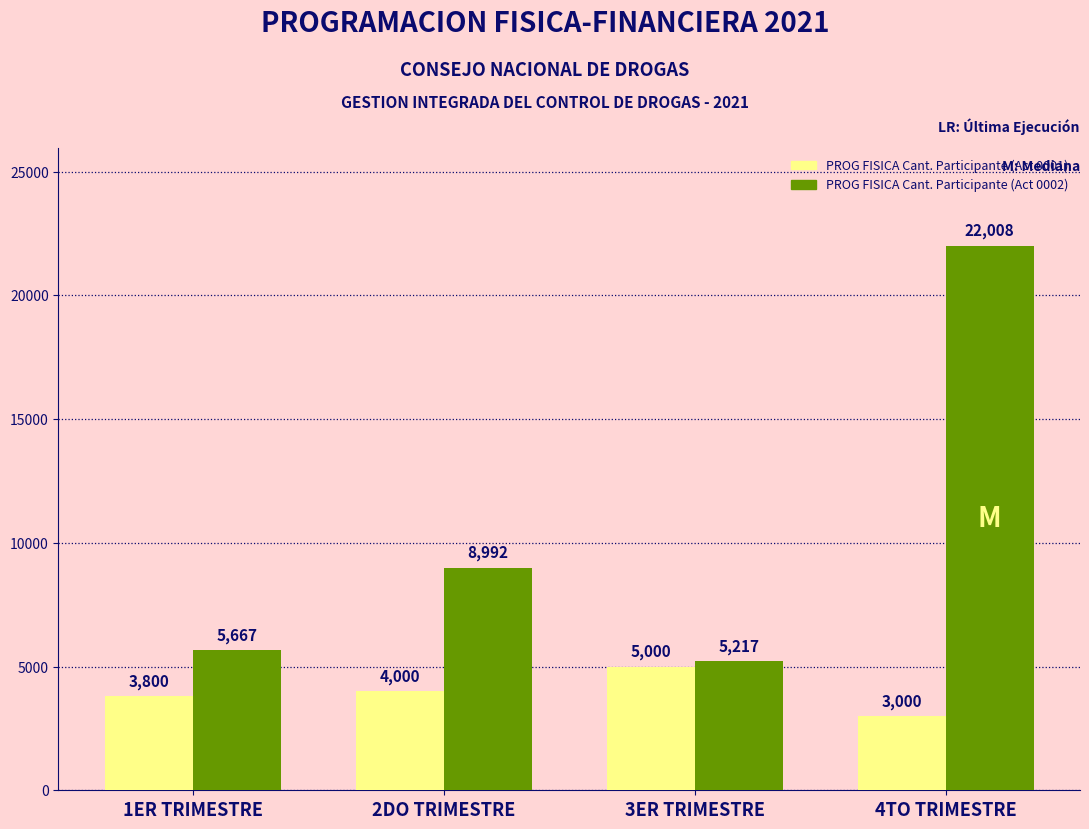

Where is PROG FISICA Cant. Participante (Act 0001) nearest to the value 4000?

2DO TRIMESTRE